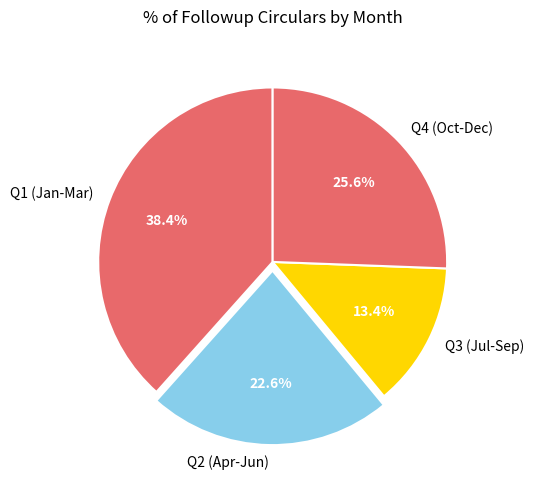

Does Q4 (Oct-Dec) account for over 50% of the chart?

No